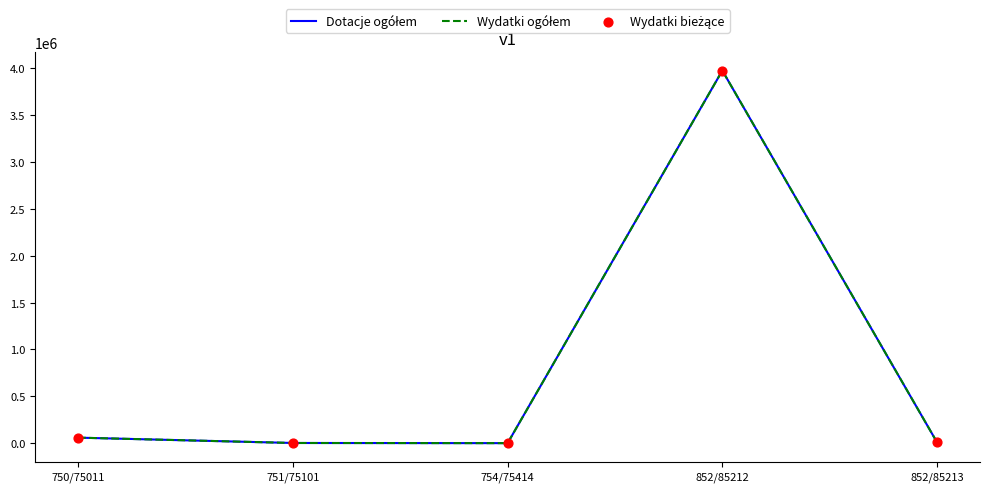

Which series has the largest total across all categories?

Dotacje ogółem